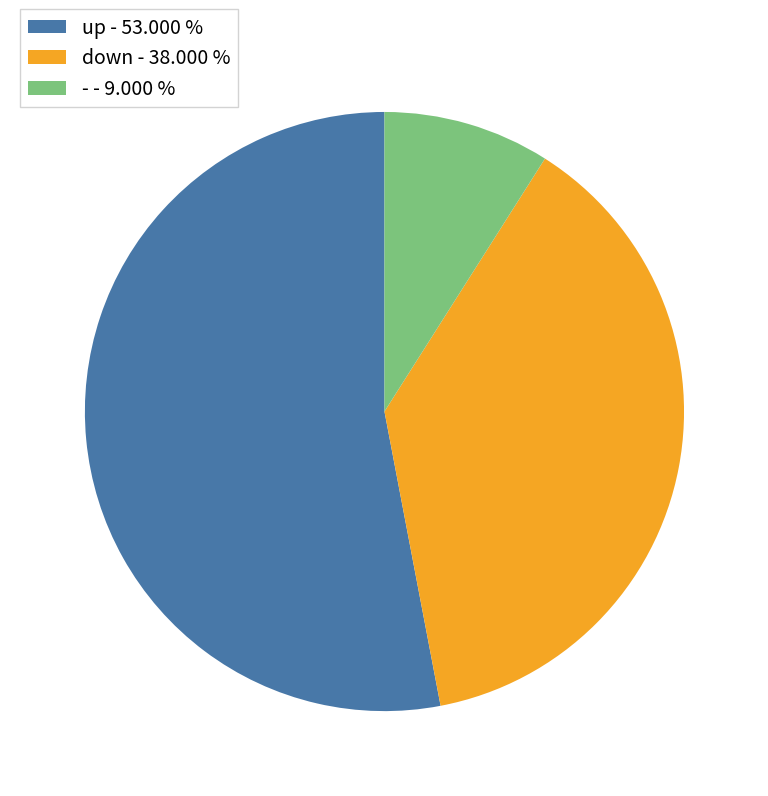

The - slice represents 9% of the pie. True or false?

True